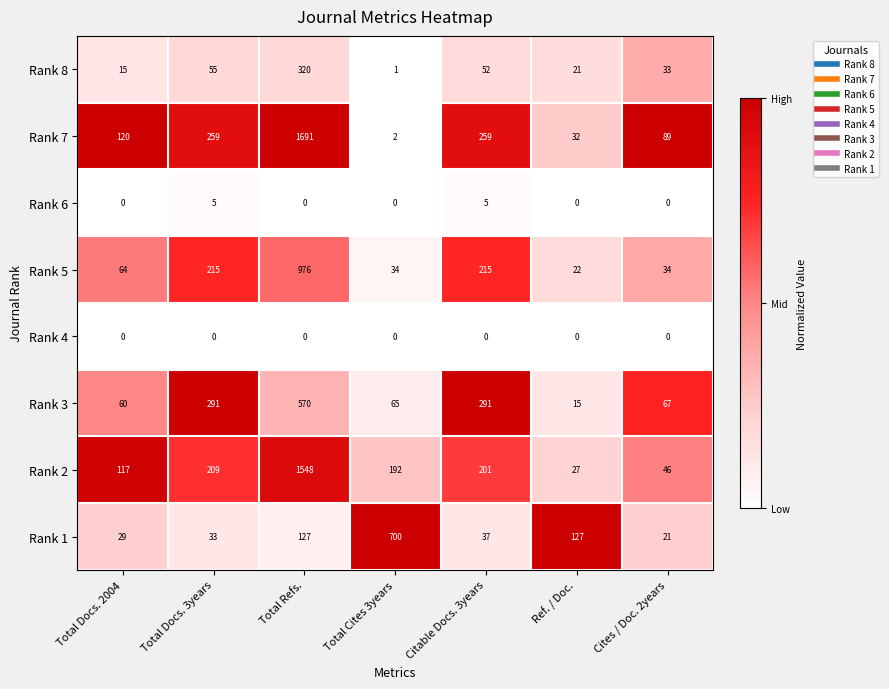

The value of Rank 4 at Total Cites 3years is 0. True or false?

True